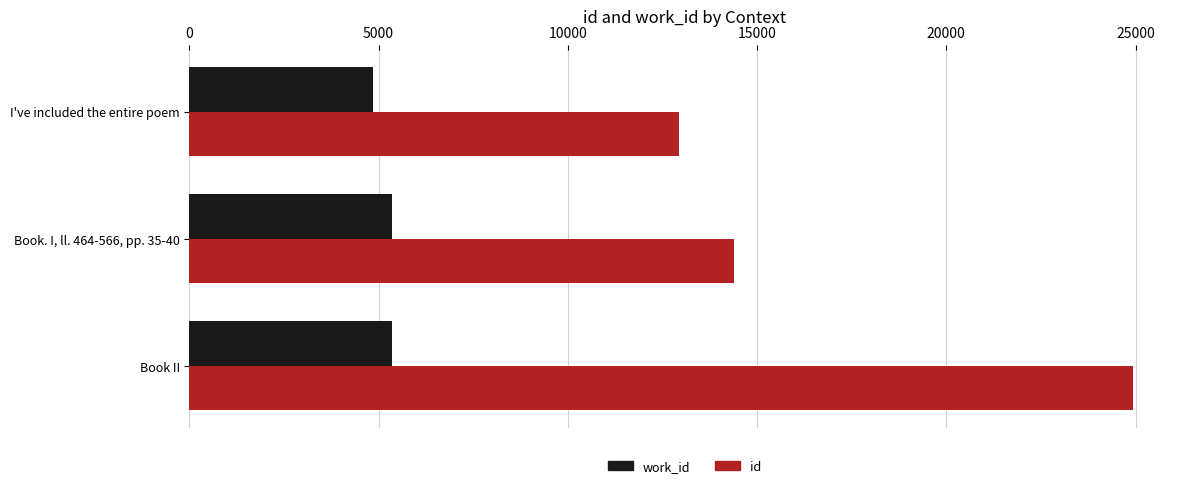

Rank the series by their maximum value, from lowest to highest.

work_id, id